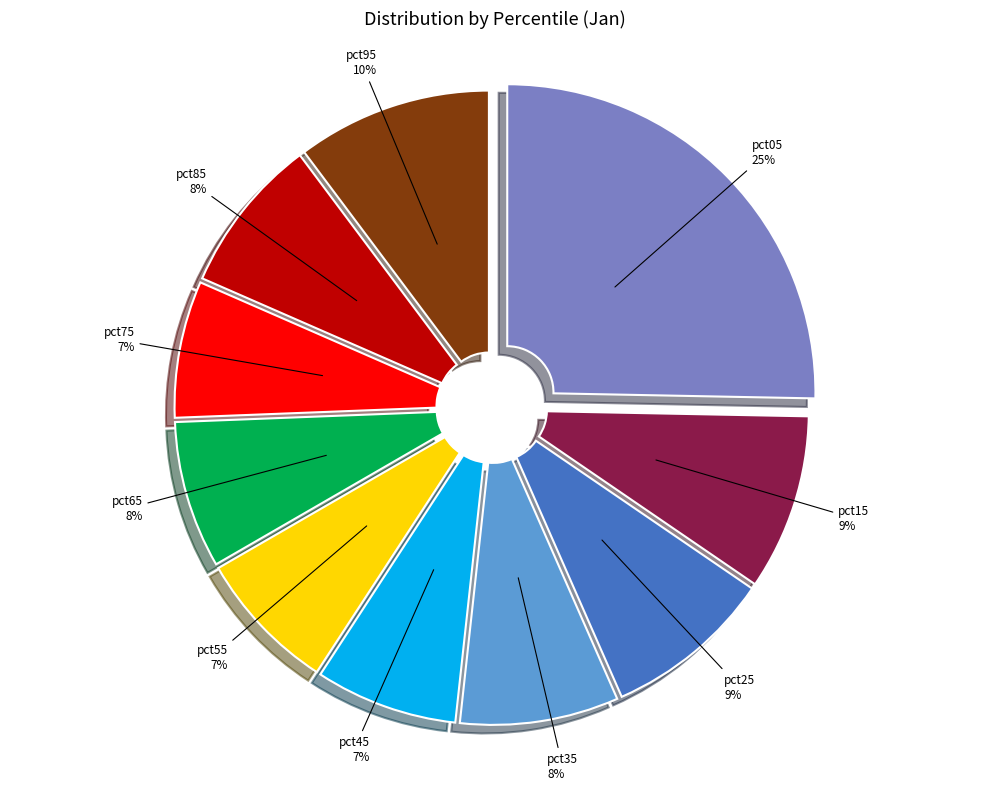

Combined, do pct85 and pct95 account for over 50%?

No